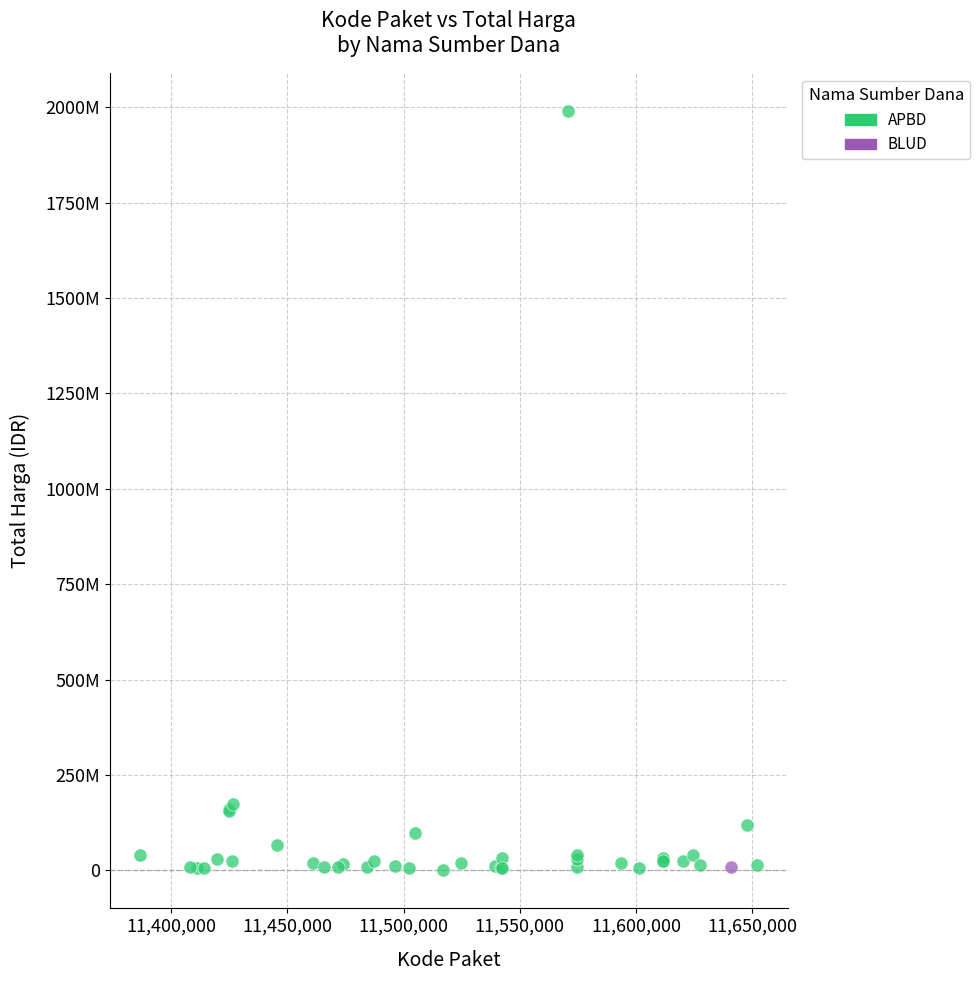

What are all the series names shown in the legend?

APBD, BLUD